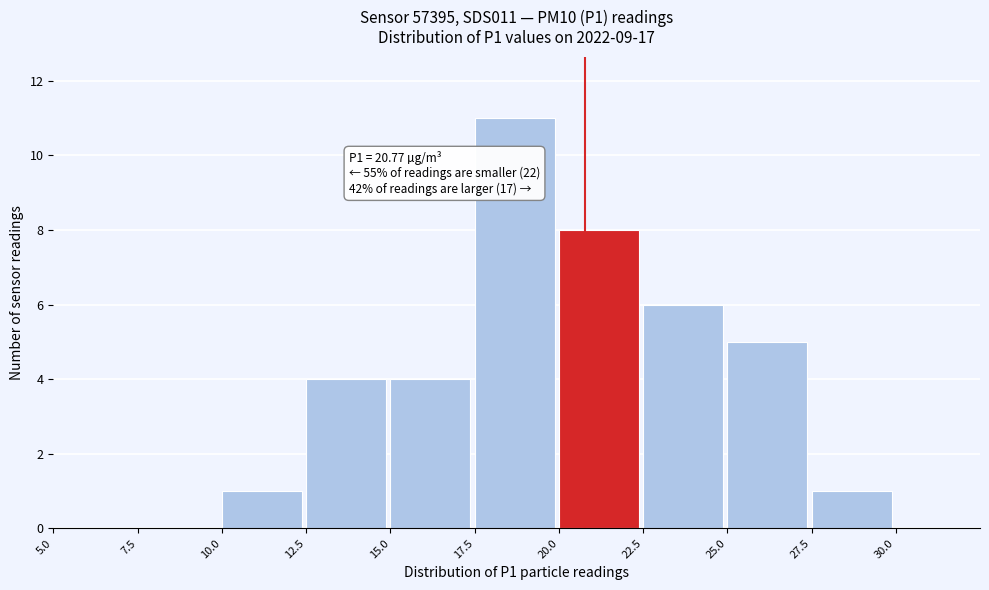

Over which range of the x-axis is the bar tallest?

17.5 to 20.0